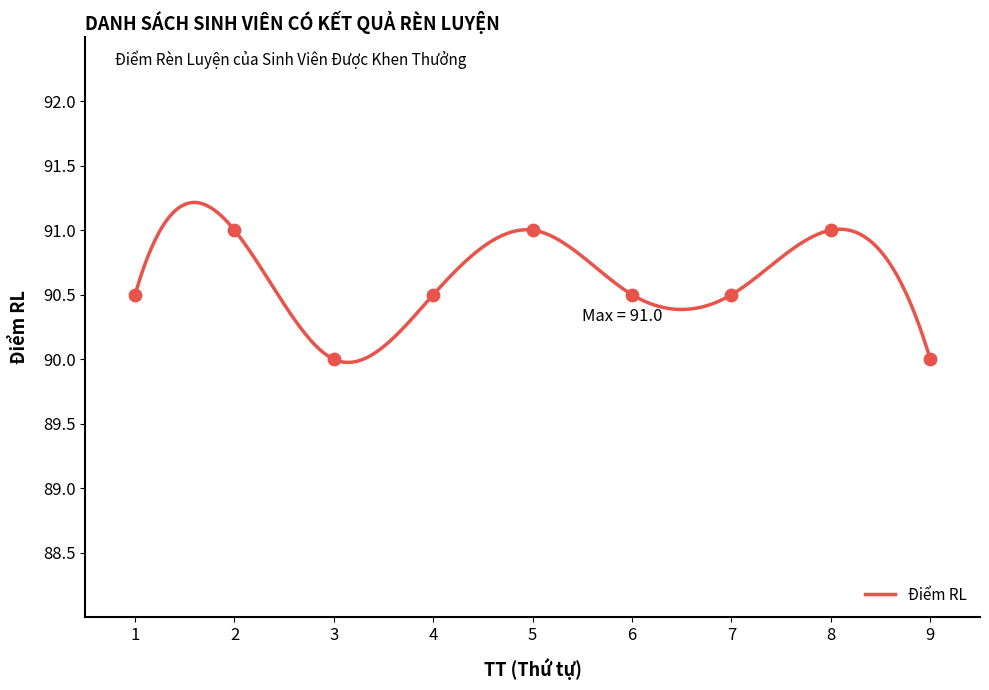

What is the ratio of the value at 5 to the value at 7?

1.0